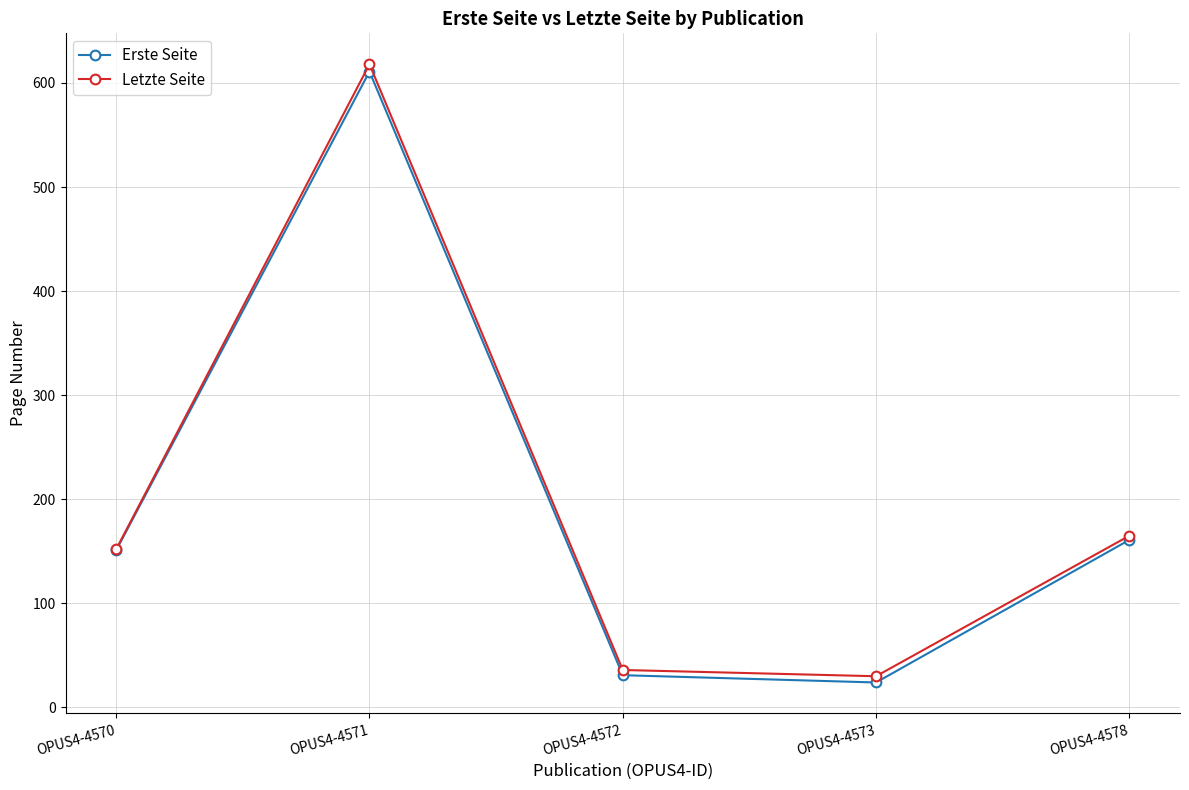

List the labels in order of Erste Seite value, smallest first.

OPUS4-4573, OPUS4-4572, OPUS4-4570, OPUS4-4578, OPUS4-4571